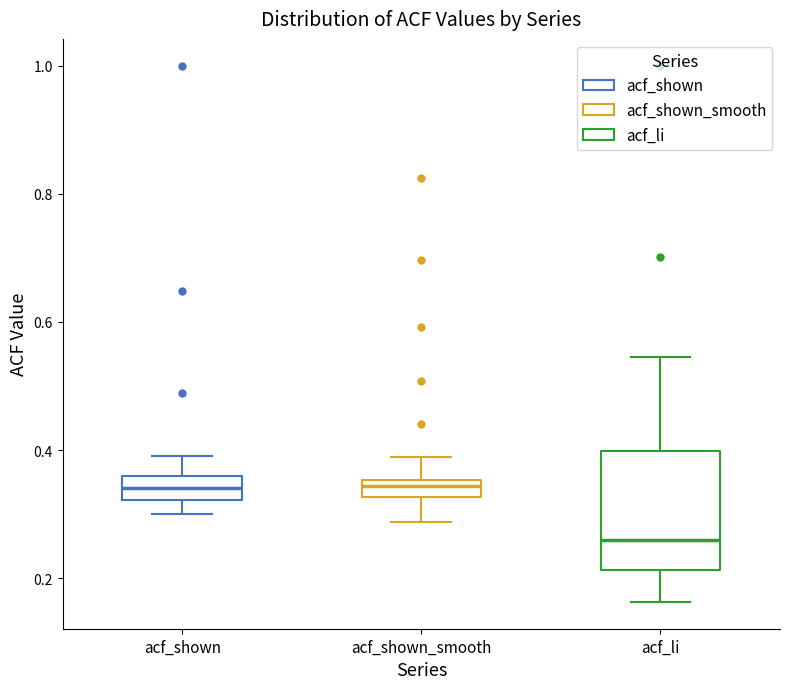

Where is the upper edge of the box for acf_shown_smooth on the y-axis? The values are not printed on the chart, so give them approximately, as read against the axis.

0.36